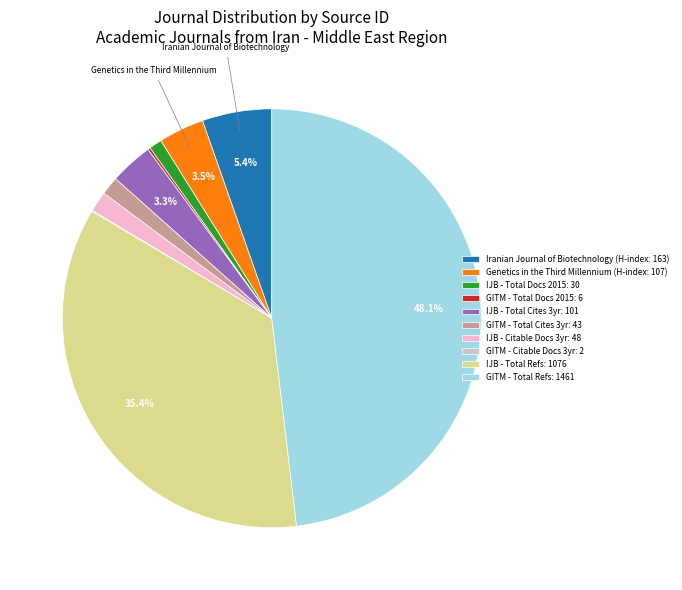

Is there a majority slice in this chart?

No